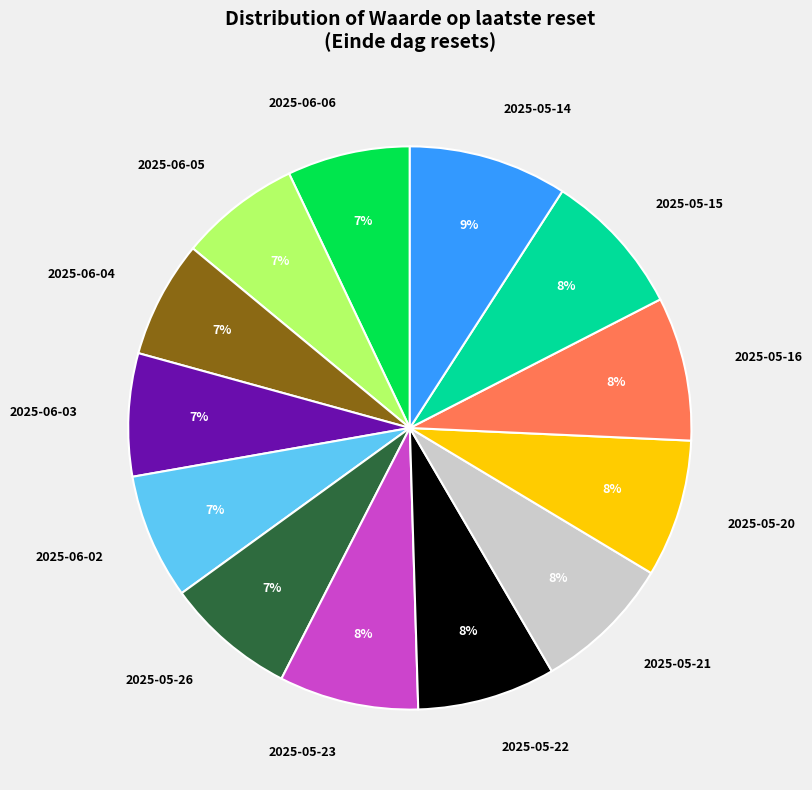

True or false: 2025-06-04 accounts for 7% of the total.

True